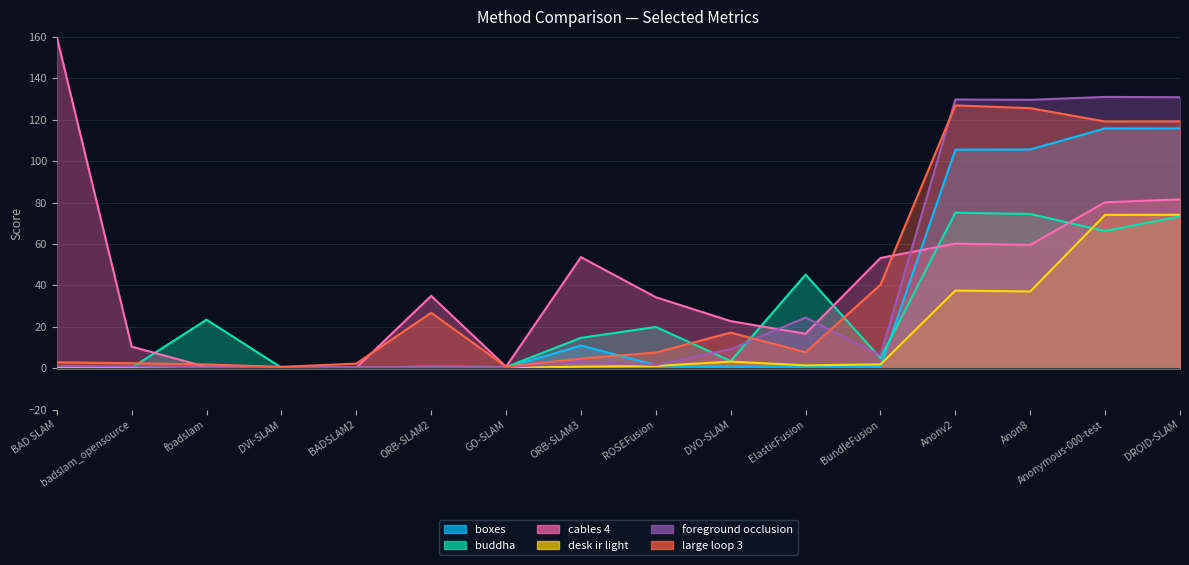

True or false: boxes has a value of 105.6 at Anon8.

True